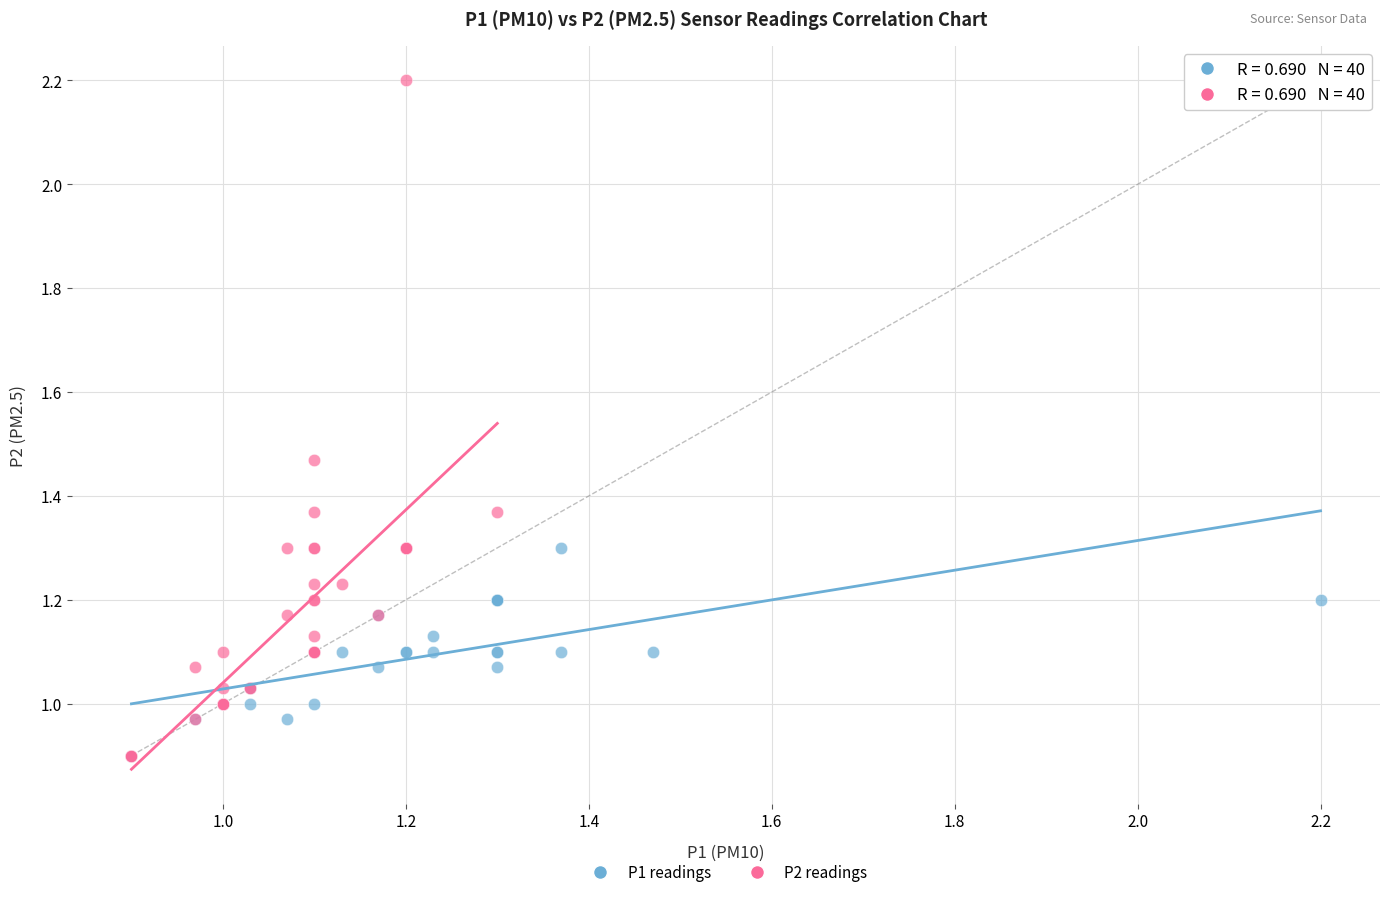

Which series has the largest Y range (max minus min)?

P2 readings